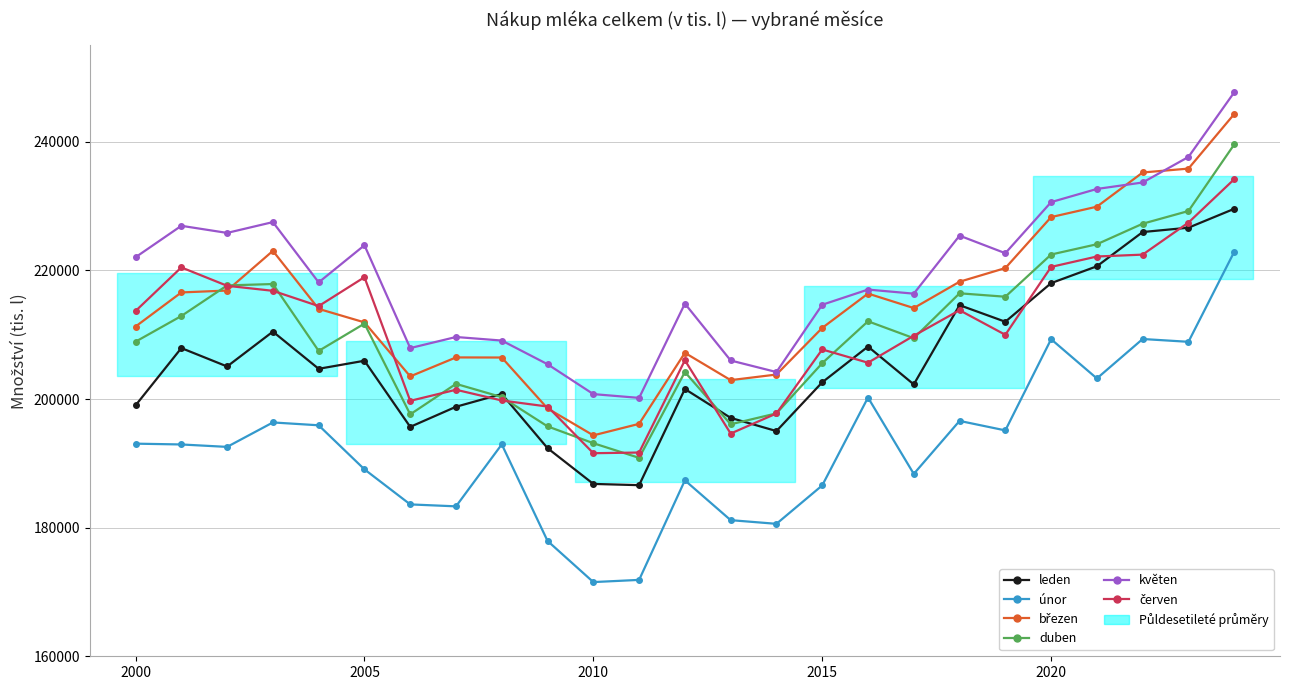

At which category does the chart reach its minimum across all series?

2010